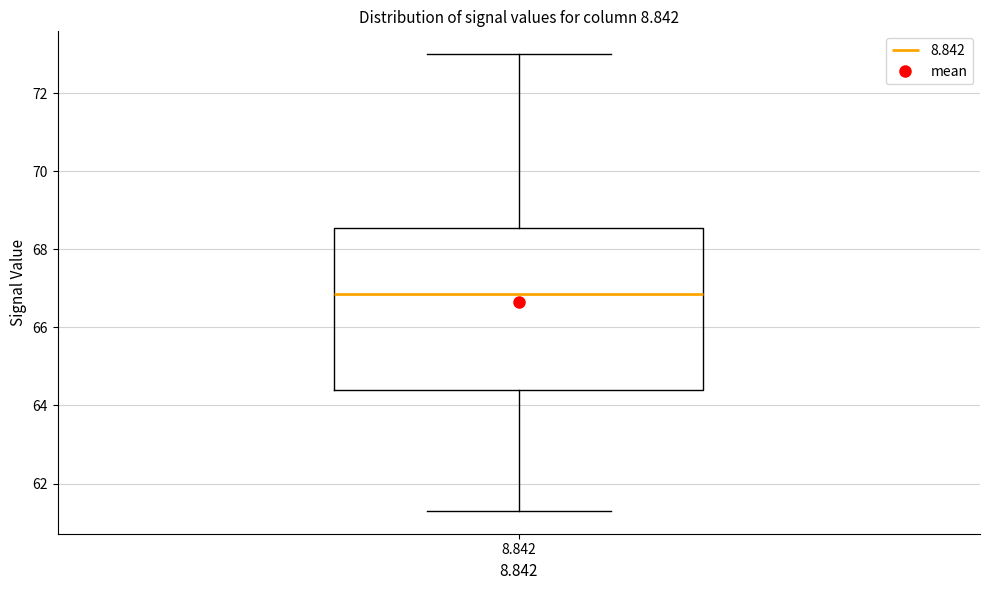

Read this box plot against the y-axis: the position of the median line, the range covered by the box, and the ends of both whiskers. The values are not printed on the chart, so give them approximately, as read against the axis.

median 66.8, box 64.4 to 68.6, whiskers 61.4 to 73.0